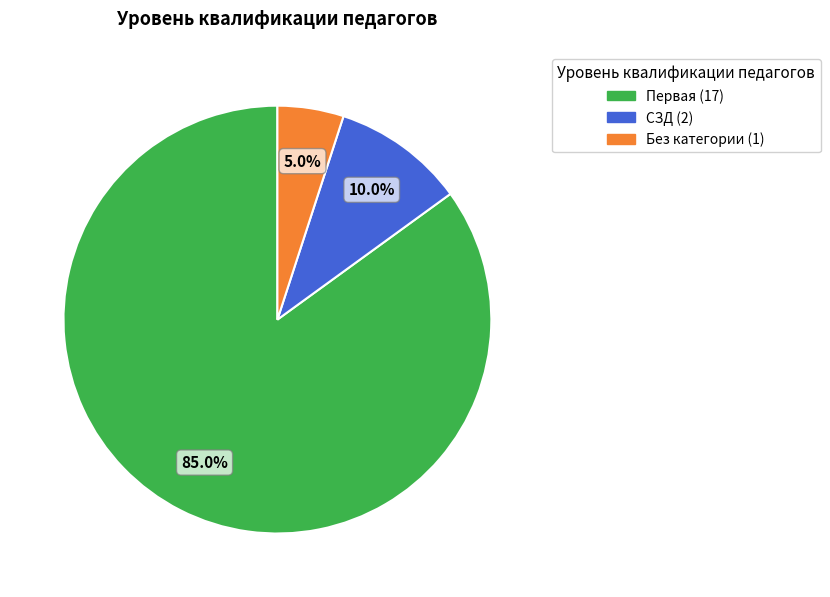

Is there any slice that represents more than half of the pie?

Yes